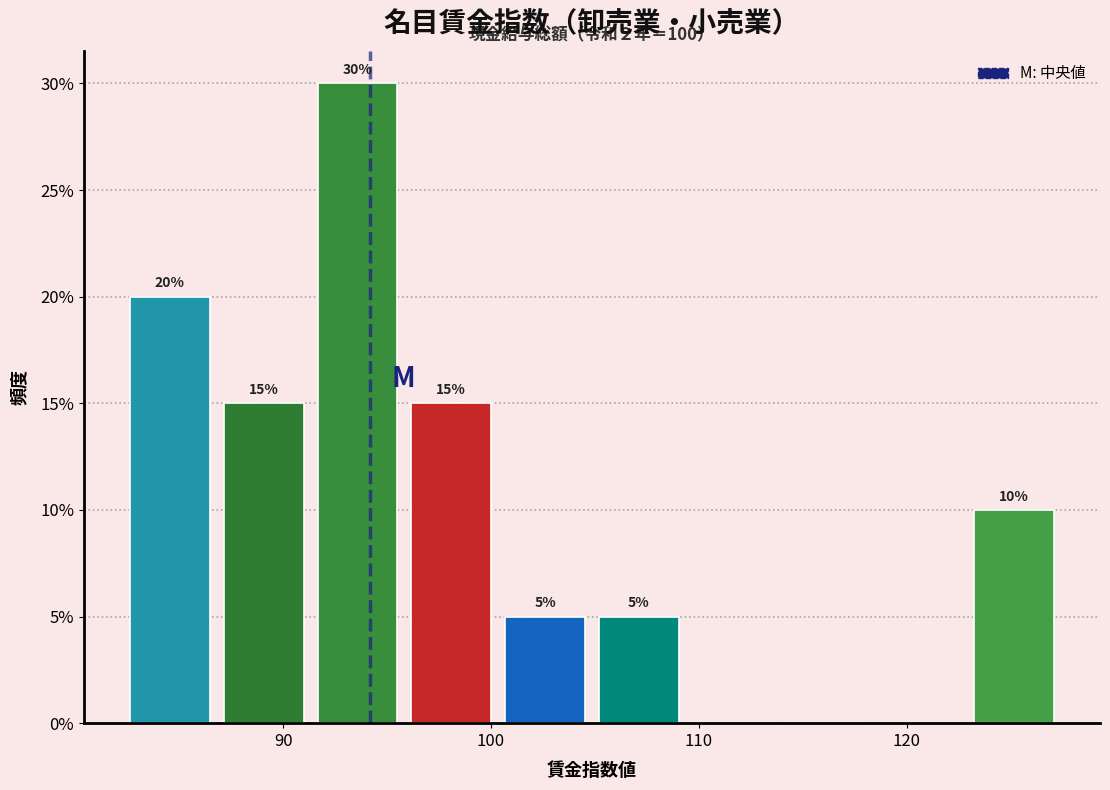

Which range on the x-axis has the tallest bar?

91 to 96